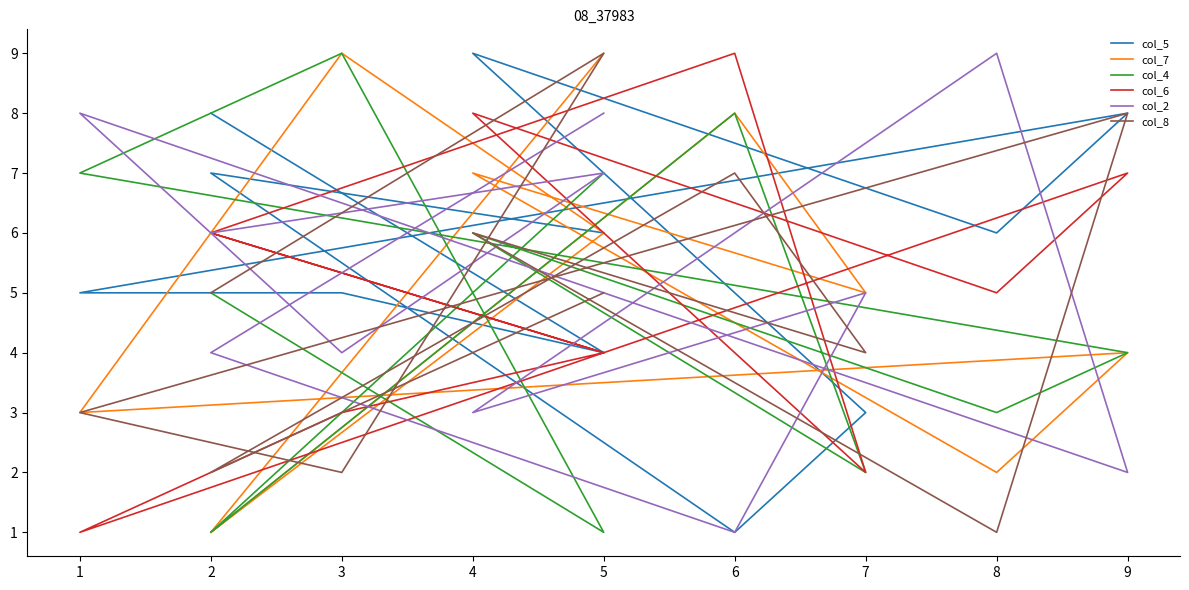

At which category does col_5 reach its first local peak?

9